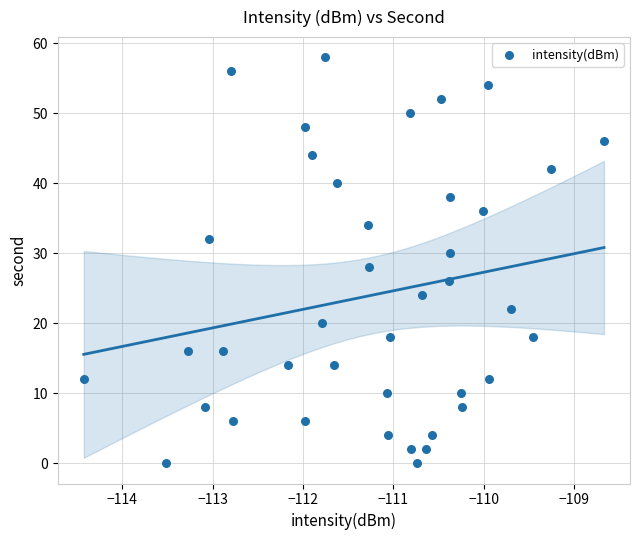

What is the range of Y values (max minus min)?

58